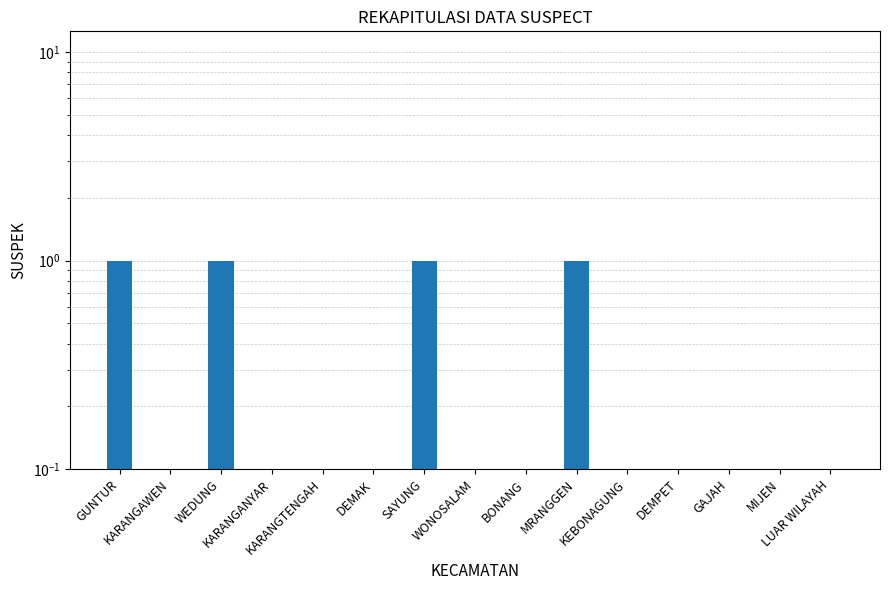

Rank the categories by value from highest to lowest.

GUNTUR, WEDUNG, SAYUNG, MRANGGEN, KARANGAWEN, KARANGANYAR, KARANGTENGAH, DEMAK, WONOSALAM, BONANG, KEBONAGUNG, DEMPET, GAJAH, MIJEN, LUAR WILAYAH